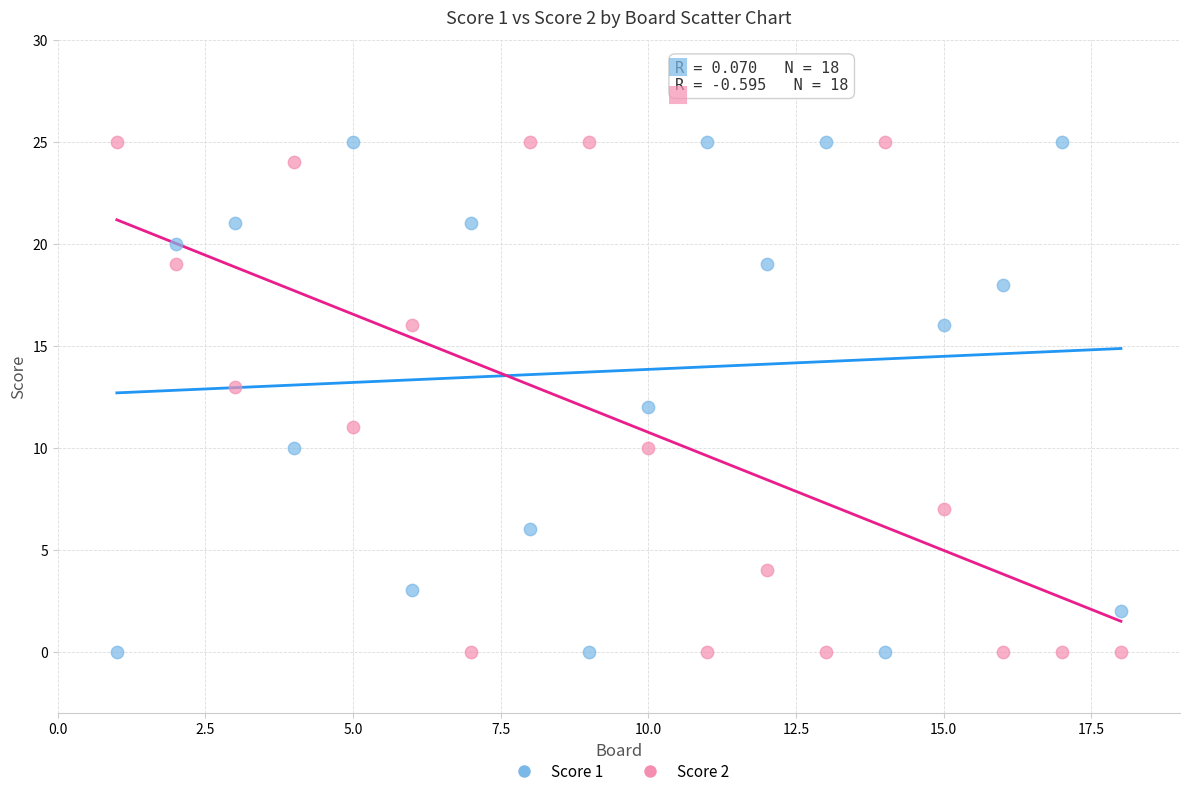

Across all data points, what is the range of Y values (max minus min)?

25